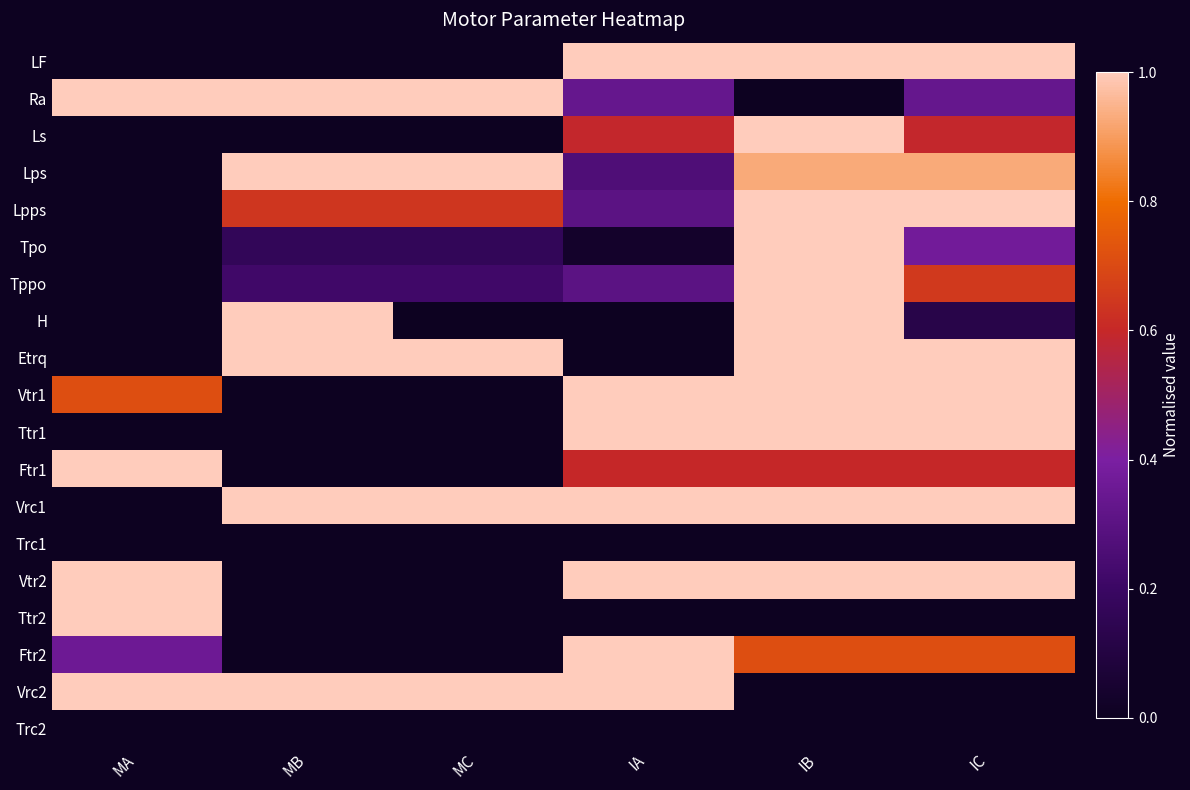

Reading left to right, what are all the values shown in this chart?

LF: MA=0.0	MB=0.0	MC=0.0	IA=1.0	IB=1.0	IC=1.0
Ra: MA=1.0	MB=1.0	MC=1.0	IA=0.3	IB=0.0	IC=0.3
Ls: MA=0.0	MB=0.0	MC=0.0	IA=0.6	IB=1.0	IC=0.6
Lps: MA=0.0	MB=1.0	MC=1.0	IA=0.3	IB=0.9	IC=0.9
Lpps: MA=0.0	MB=0.6	MC=0.6	IA=0.3	IB=1.0	IC=1.0
Tpo: MA=0.0	MB=0.2	MC=0.2	IA=0.0	IB=1.0	IC=0.4
Tppo: MA=0.0	MB=0.2	MC=0.2	IA=0.3	IB=1.0	IC=0.7
H: MA=0.0	MB=1.0	MC=0.0	IA=0.0	IB=1.0	IC=0.1
Etrq: MA=0.0	MB=1.0	MC=1.0	IA=0.0	IB=1.0	IC=1.0
Vtr1: MA=0.7	MB=0.0	MC=0.0	IA=1.0	IB=1.0	IC=1.0
Ttr1: MA=0.0	MB=0.0	MC=0.0	IA=1.0	IB=1.0	IC=1.0
Ftr1: MA=1.0	MB=0.0	MC=0.0	IA=0.6	IB=0.6	IC=0.6
Vrc1: MA=0.0	MB=1.0	MC=1.0	IA=1.0	IB=1.0	IC=1.0
Trc1: MA=0.0	MB=0.0	MC=0.0	IA=0.0	IB=0.0	IC=0.0
Vtr2: MA=1.0	MB=0.0	MC=0.0	IA=1.0	IB=1.0	IC=1.0
Ttr2: MA=1.0	MB=0.0	MC=0.0	IA=0.0	IB=0.0	IC=0.0
Ftr2: MA=0.4	MB=0.0	MC=0.0	IA=1.0	IB=0.7	IC=0.7
Vrc2: MA=1.0	MB=1.0	MC=1.0	IA=1.0	IB=0.0	IC=0.0
Trc2: MA=0.0	MB=0.0	MC=0.0	IA=0.0	IB=0.0	IC=0.0